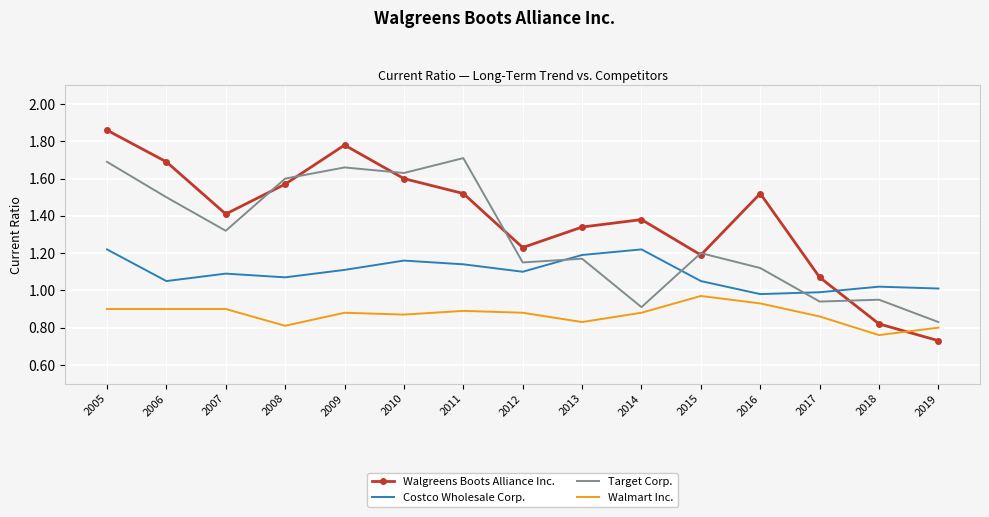

At which label does Target Corp. reach its minimum?

2019